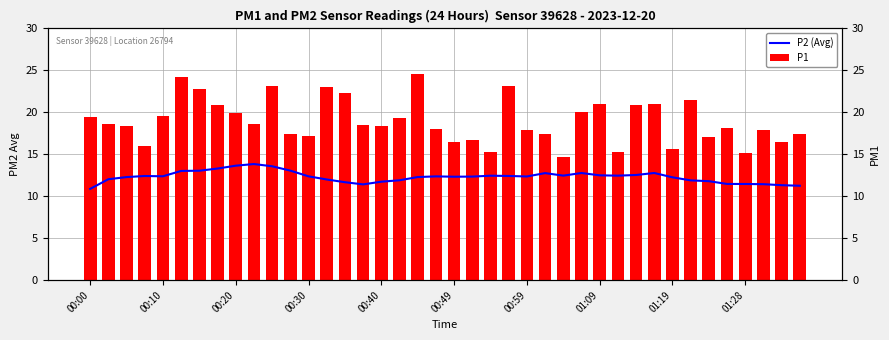

Rank the categories by P2 (Avg) value from lowest to highest.

00:00, 39, 38, 15, 37, 36, 35, 14, 16, 34, 33, 17, 13, 00:10, 32, 00:20, 18, 20, 21, 24, 19, 12, 00:40, 00:30, 23, 22, 29, 26, 28, 30, 25, 27, 31, 00:49, 00:59, 11, 01:09, 10, 01:19, 01:28